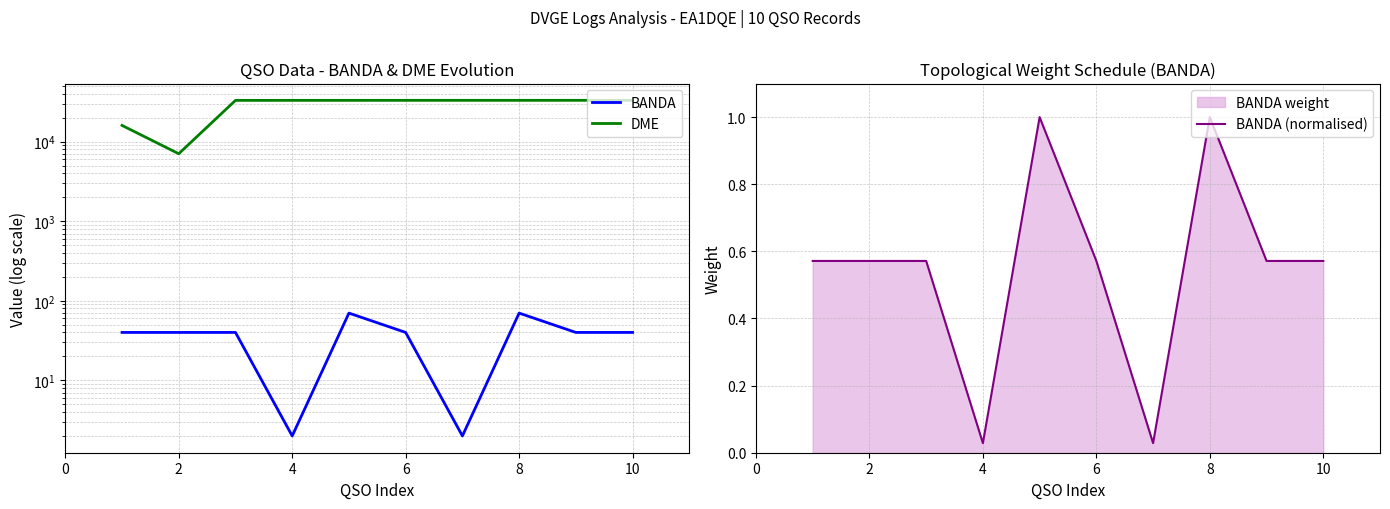

Which series changed the most between 6 and 8?

BANDA